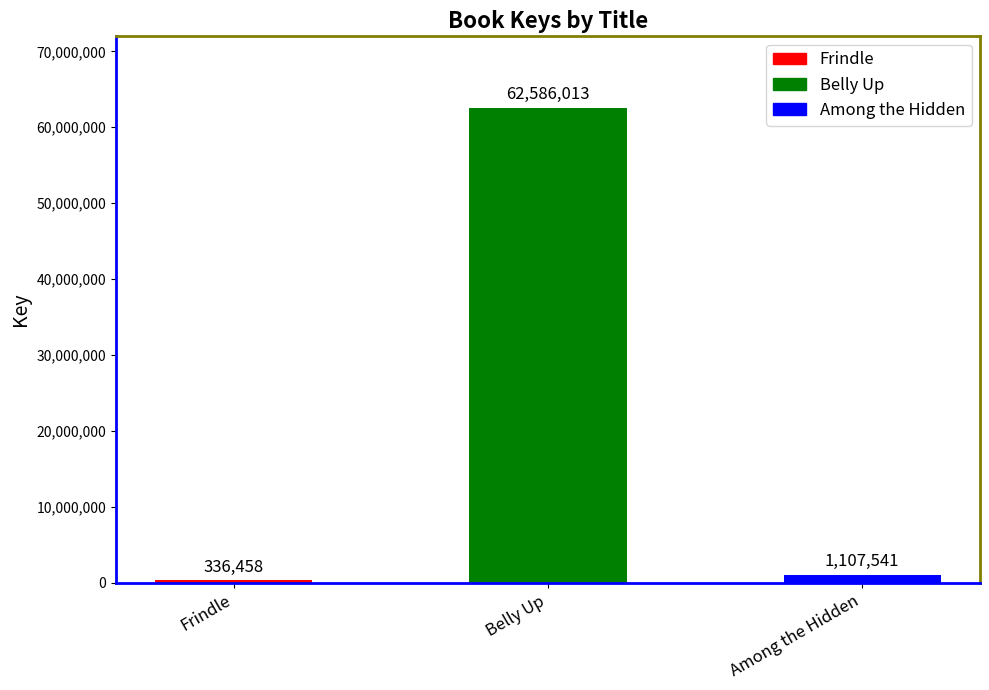

Rank the categories by value from highest to lowest.

Belly Up, Among the Hidden, Frindle